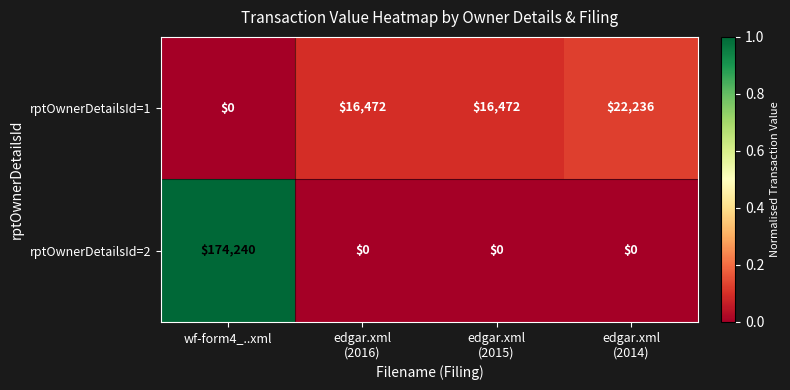

What is the difference between the maximum and second lowest values in the rptOwnerDetailsId=2 series?

174240